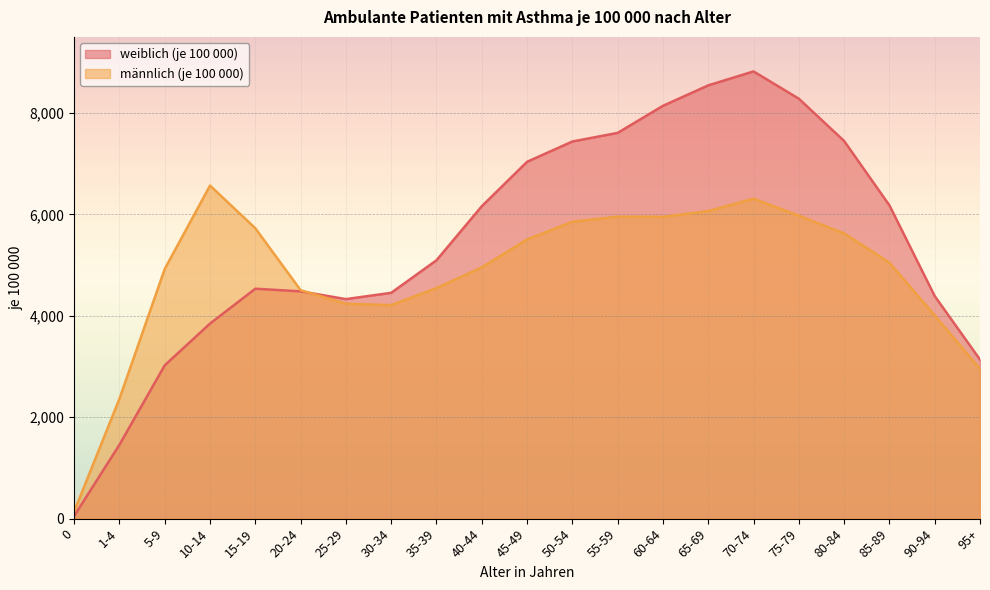

What are all the series names shown in the legend?

weiblich (je 100 000), männlich (je 100 000)